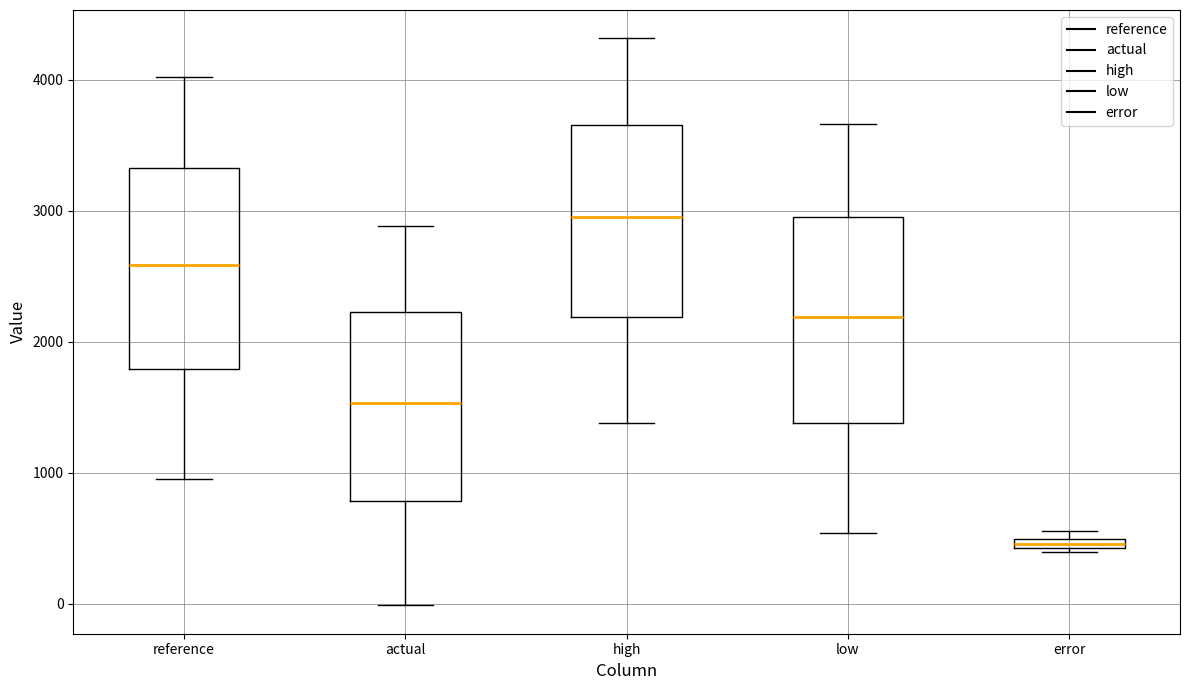

Which box has the lowest median line?

error